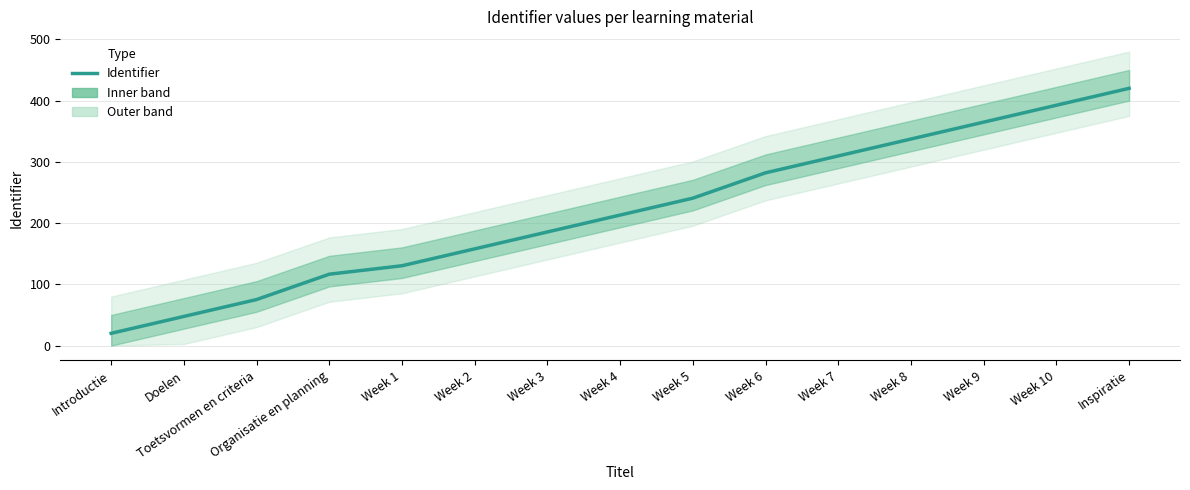

What is the sum of the values at Week 4 and Week 10?

605.5